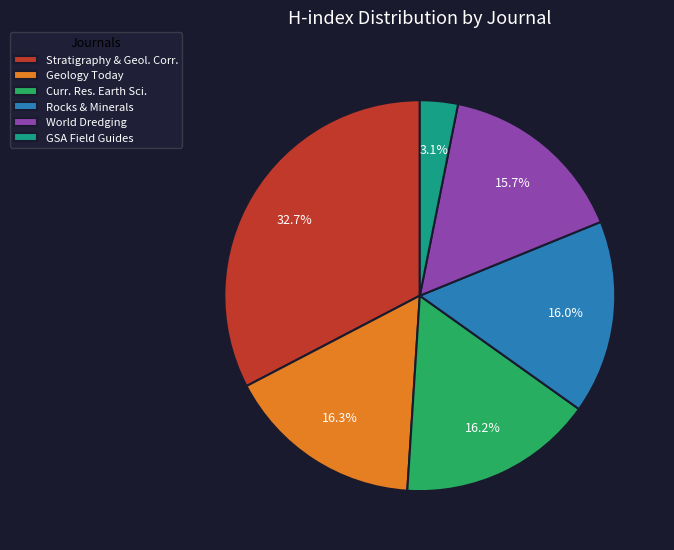

The GSA Field Guides slice represents 3% of the pie. True or false?

True